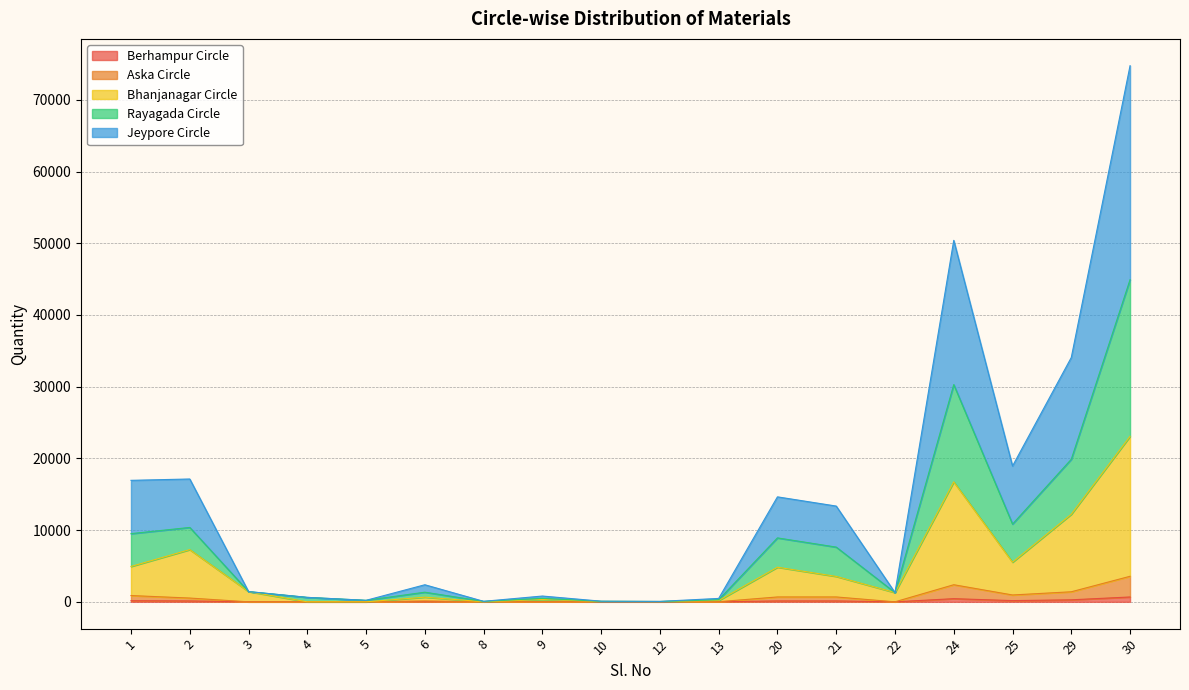

Is the value of Aska Circle at 6 greater than the value of Berhampur Circle at 29?

No